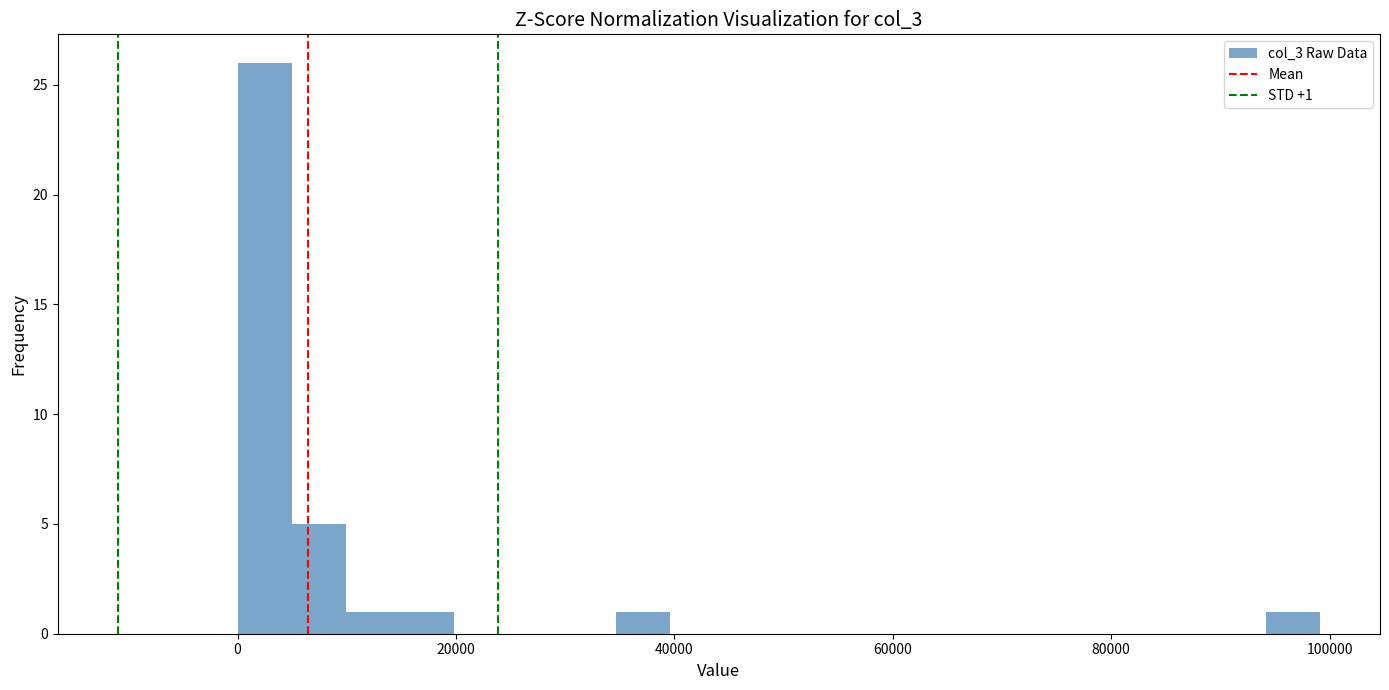

Read against the x-axis, roughly where is the centre of the tallest bar?

2000